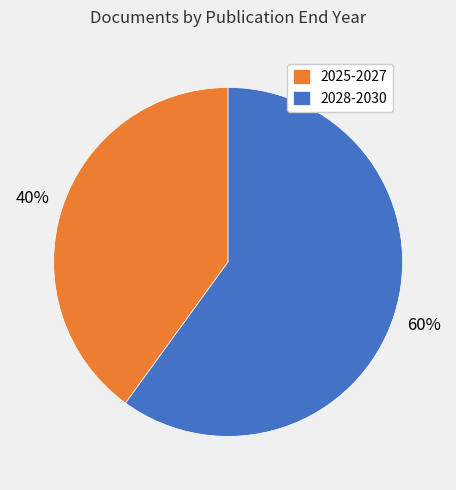

What is the largest slice in the pie chart?

2028-2030